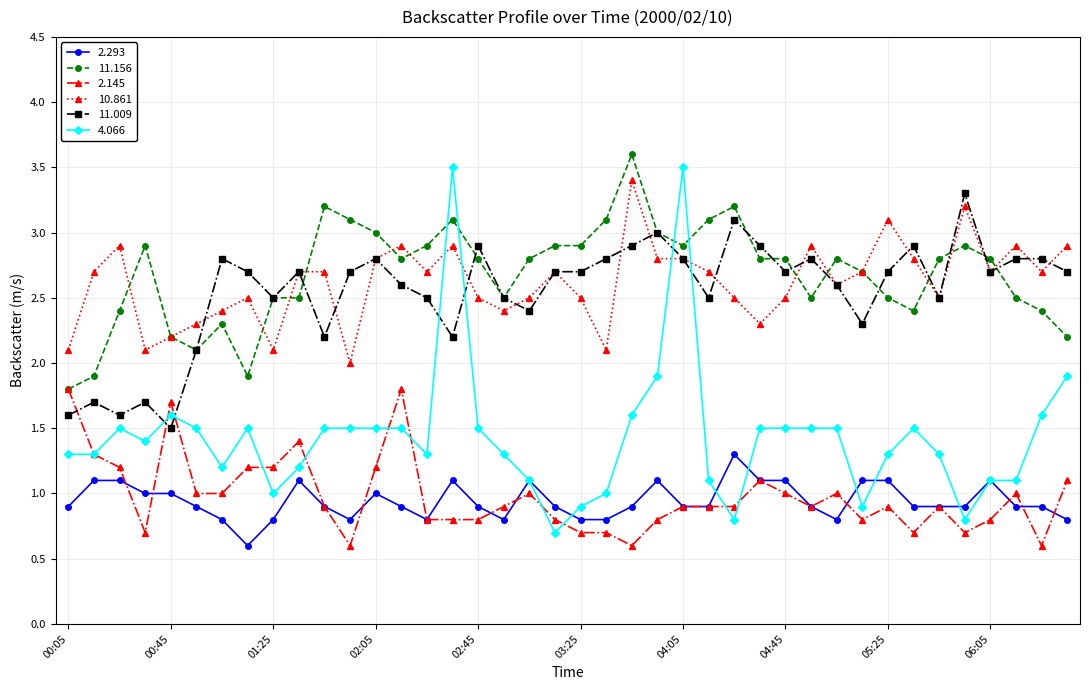

True or false: 11.156 has more than 0 points higher than both neighbors.

True